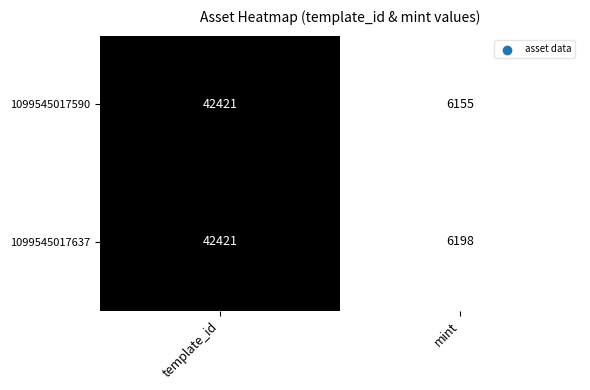

The 1099545017590 series shows 6155 at mint. True or false?

True